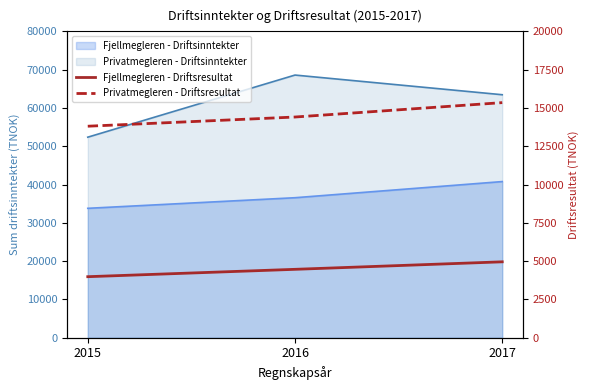

Count the Privatmegleren - Driftsresultat values in the range 13809 to 15349.

3